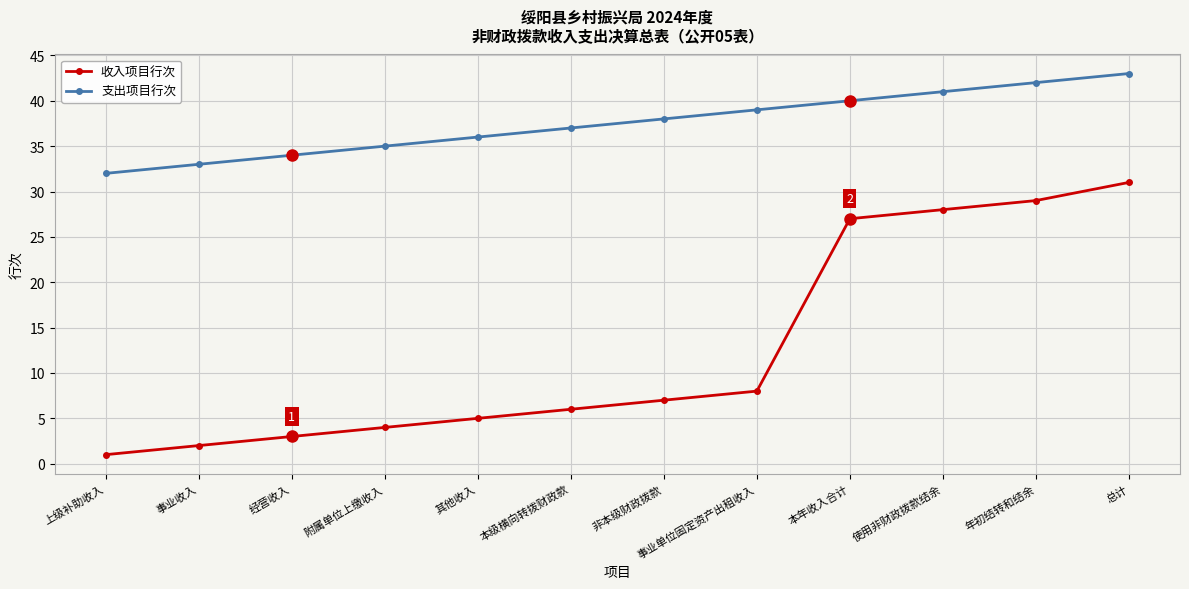

What position from the right is 附属单位上缴收入?

9